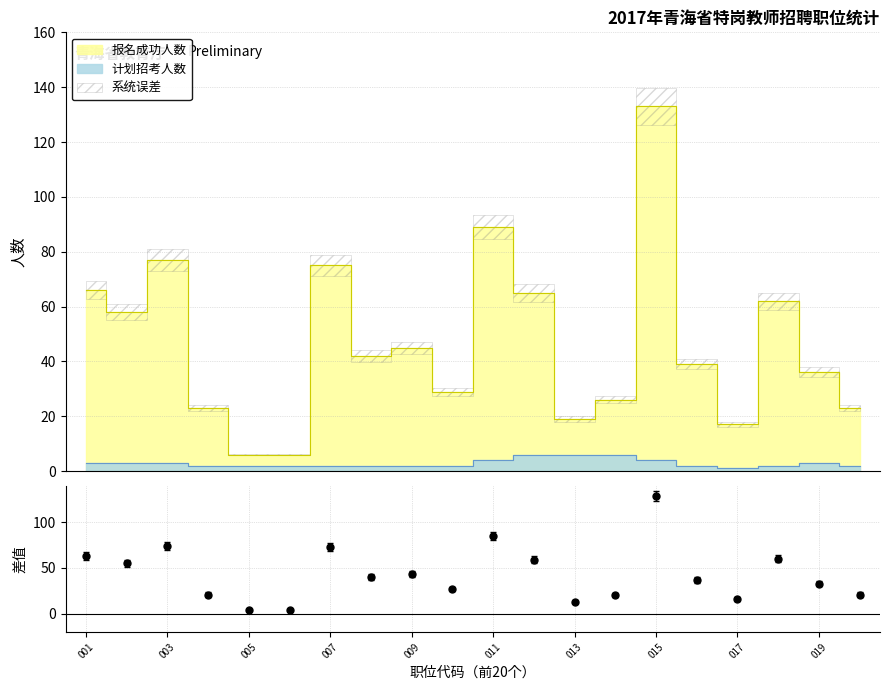

Between 019 and 11, which is larger?

11